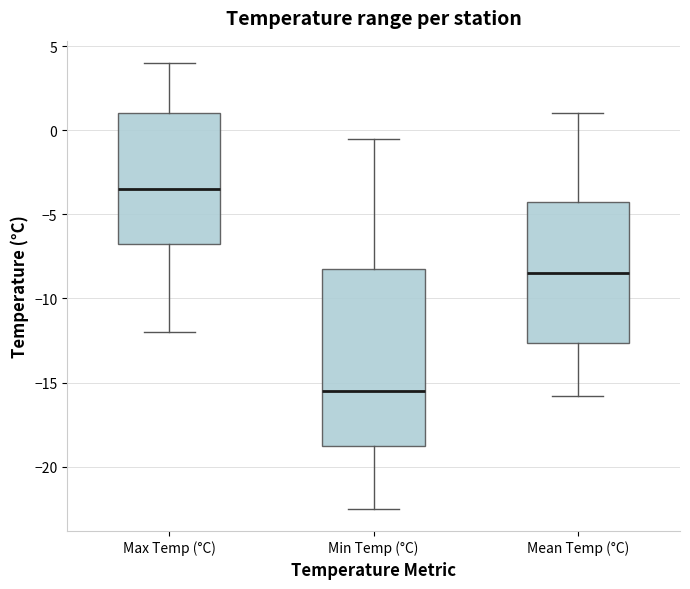

Reading left to right, transcribe this box plot: for each box, give where its median line is, the range the box spans, and where its two whiskers end, as read against the y-axis. The values are not printed on the chart, so give them approximately, as read against the axis.

Max Temp (°C): median -3.5, box -6.5 to 1.0, whiskers -12.0 to 4.0
Min Temp (°C): median -15.5, box -18.5 to -8.0, whiskers -22.5 to -0.5
Mean Temp (°C): median -8.5, box -12.5 to -4.0, whiskers -16.0 to 1.0